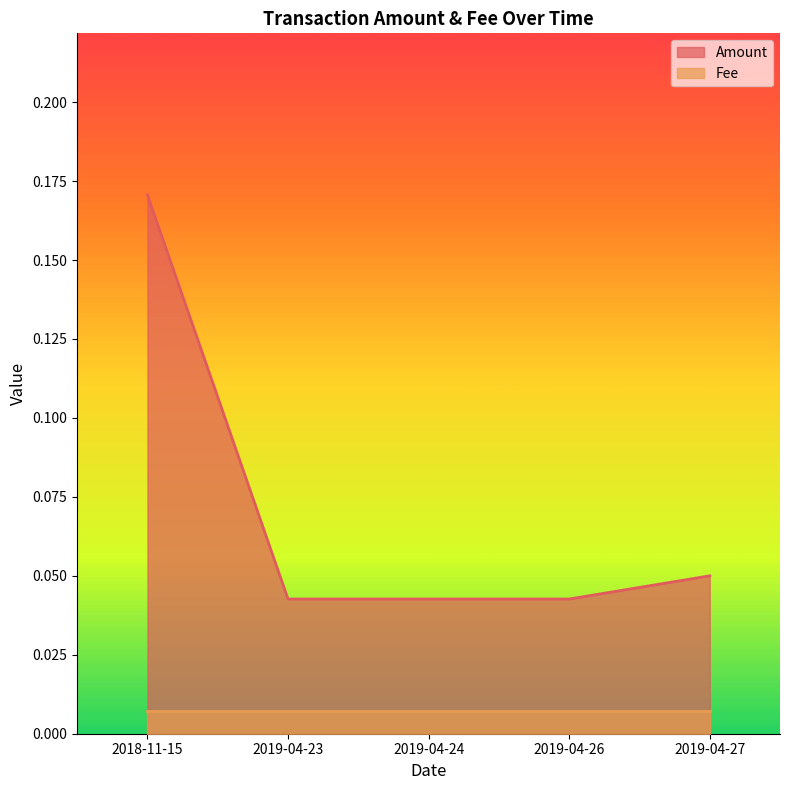

Reading left to right, extract all data points from this chart.

0.2	0.0	0.0	0.0	0.1